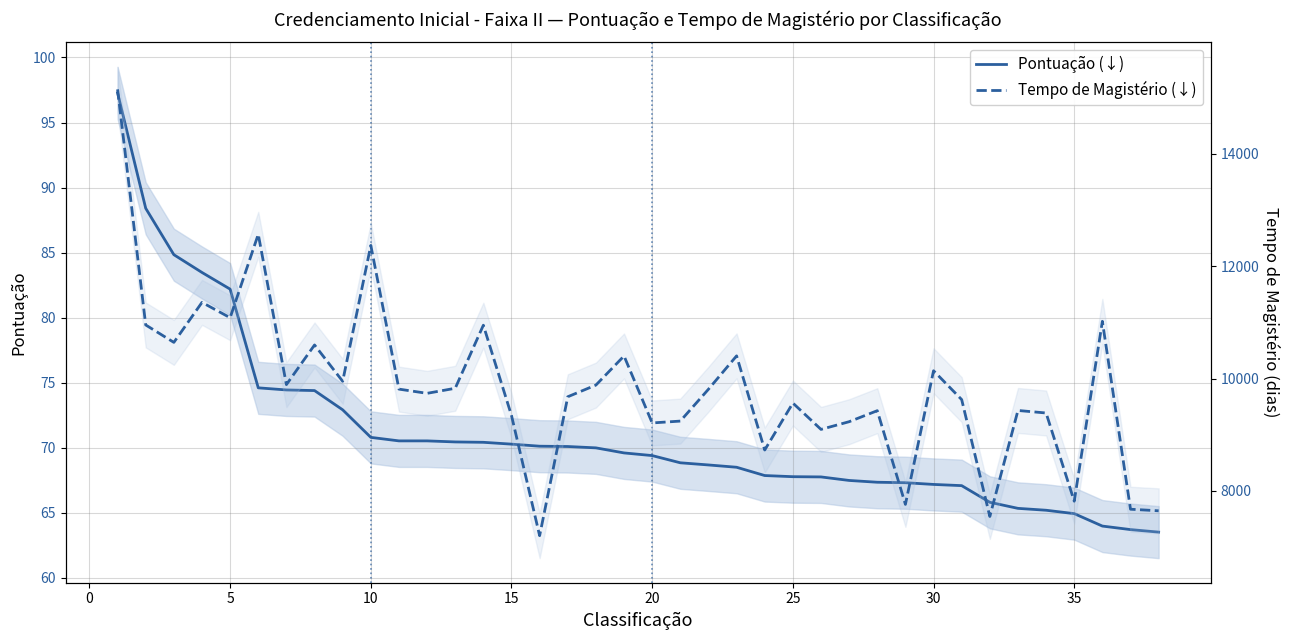

True or false: Pontuação (↓) has a value of 103.7 at 30.

False